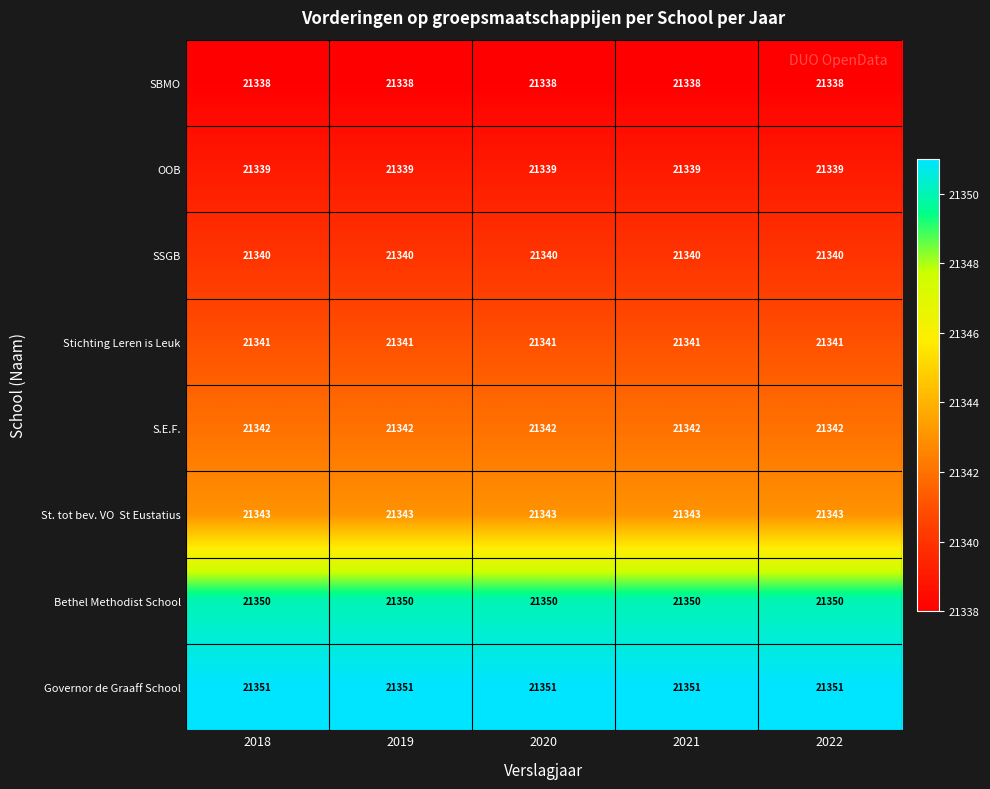

What is the average value of the SBMO series?

21338